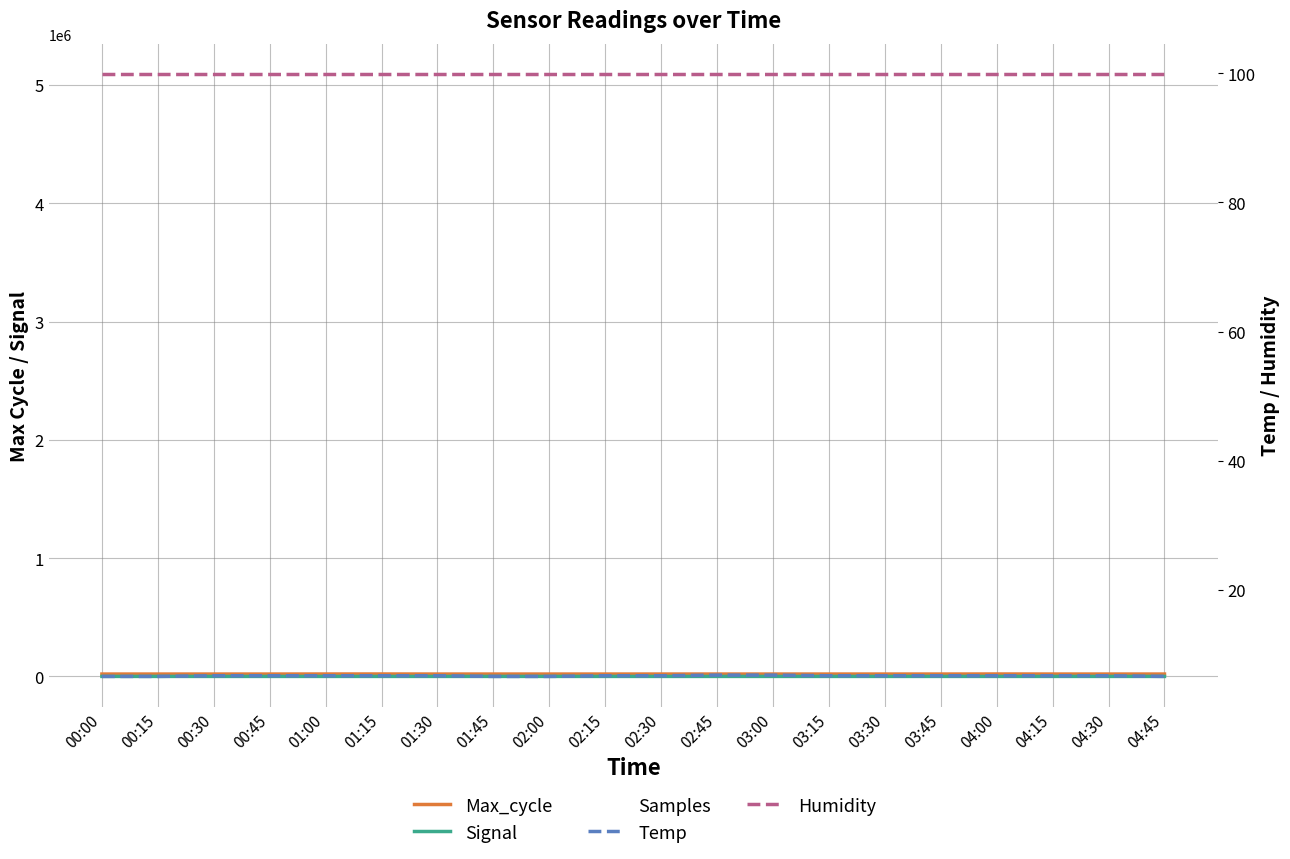

Which category has the lowest value in the Max_cycle series?

00:00